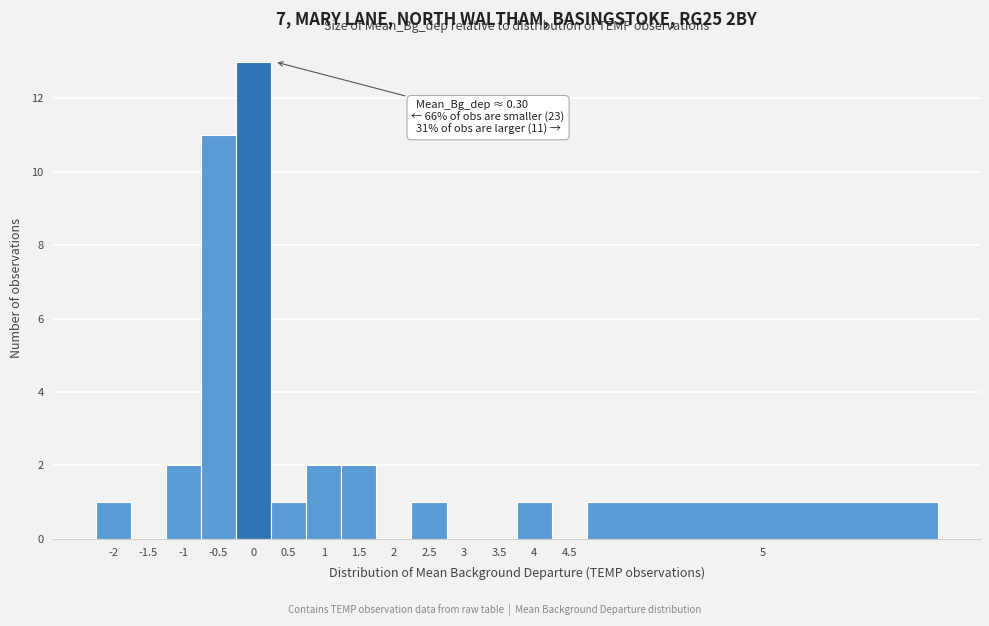

Reading left to right, extract all data points from this chart.

-2=1	-1.5=0	-1=2	-0.5=11	0=13	0.5=1	1=2	1.5=2	2=0	2.5=1	3=0	3.5=0	4=1	4.5=0	5=1